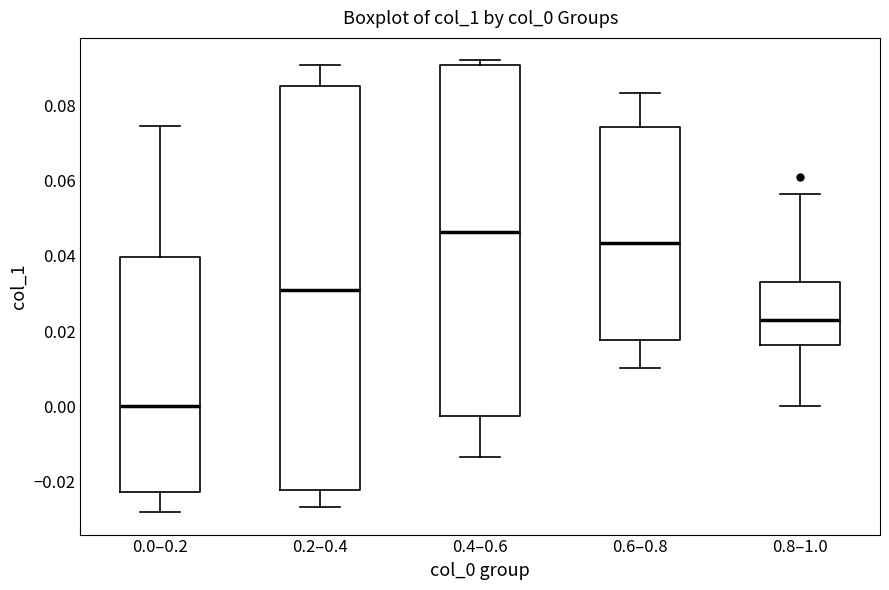

Reading left to right, transcribe this box plot: for each box, give where its median line is, the range the box spans, and where its two whiskers end, as read against the y-axis. The values are not printed on the chart, so give them approximately, as read against the axis.

0.0–0.2: median 0.000, box -0.022 to 0.040, whiskers -0.028 to 0.074
0.2–0.4: median 0.030, box -0.022 to 0.086, whiskers -0.026 to 0.090
0.4–0.6: median 0.046, box -0.002 to 0.090, whiskers -0.014 to 0.092
0.6–0.8: median 0.044, box 0.018 to 0.074, whiskers 0.010 to 0.084
0.8–1.0: median 0.024, box 0.016 to 0.034, whiskers 0.000 to 0.056